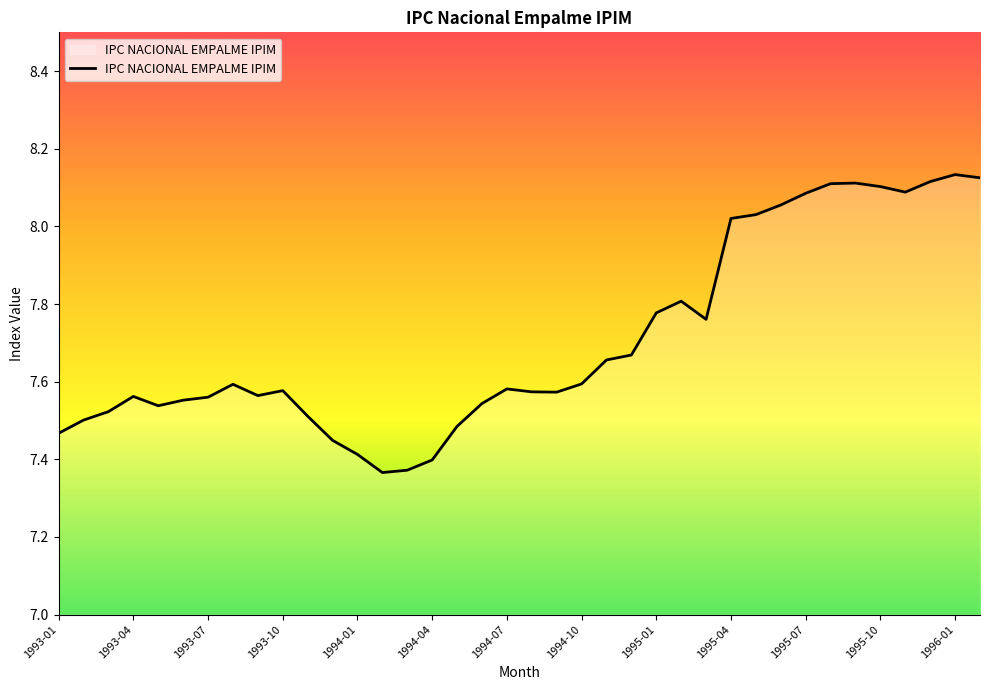

What is the difference between the maximum and minimum values?

0.8